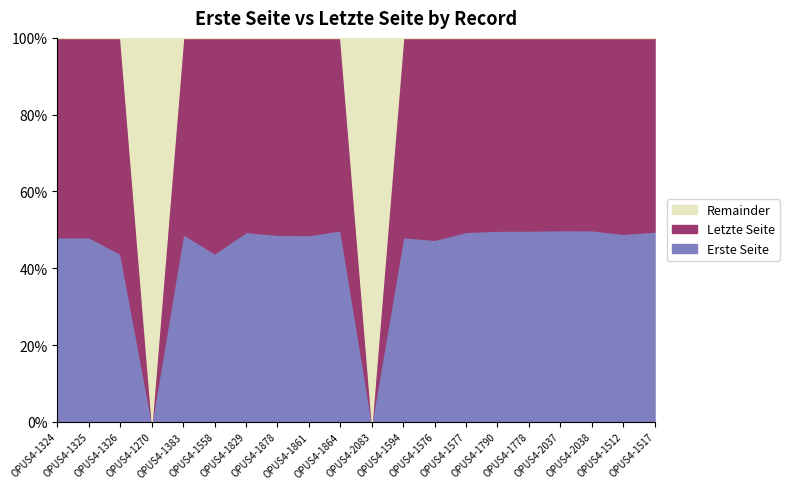

How many values in the Letzte Seite series are below 233?

10